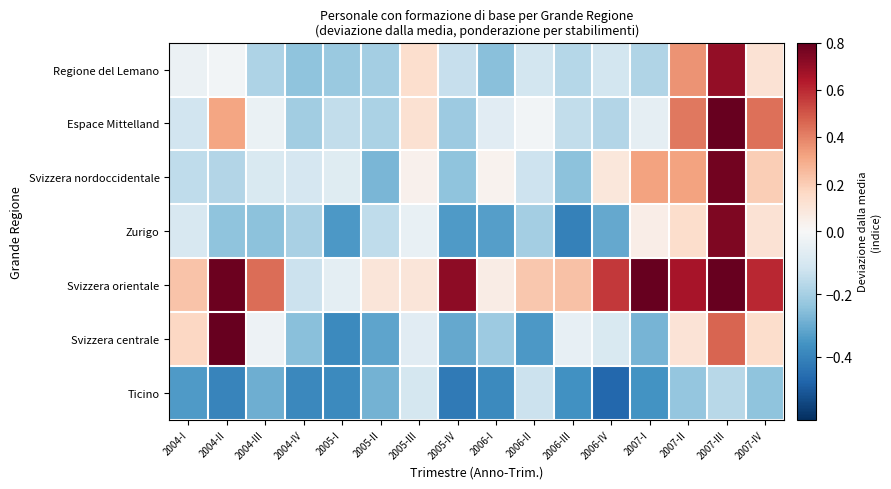

Which series has the largest total across all categories?

Svizzera orientale